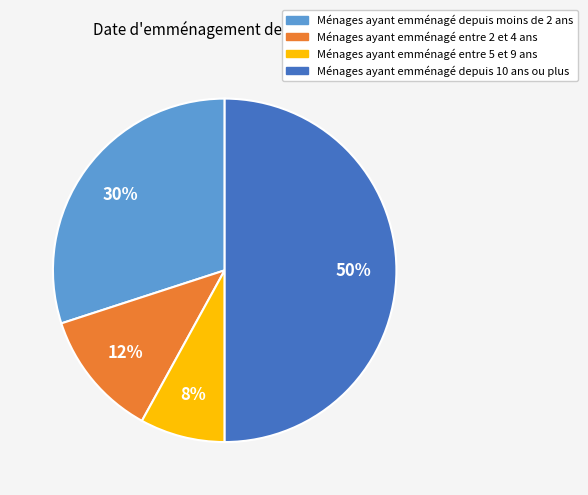

To the nearest percent, what is the difference between the largest and smallest slice percentages?

42%